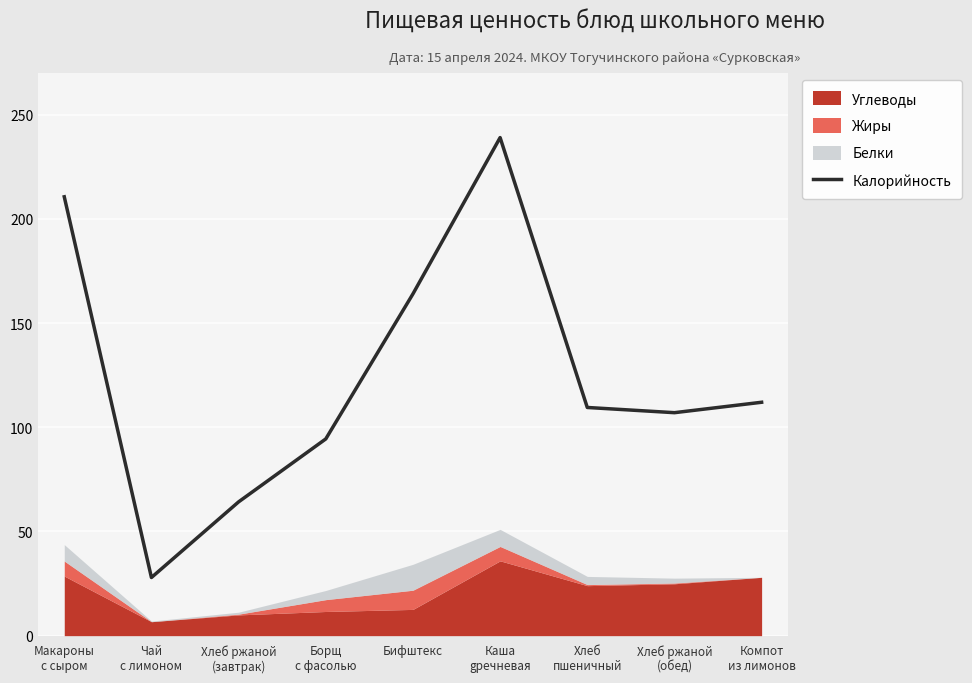

What is the maximum value for Калорийность?

239.0